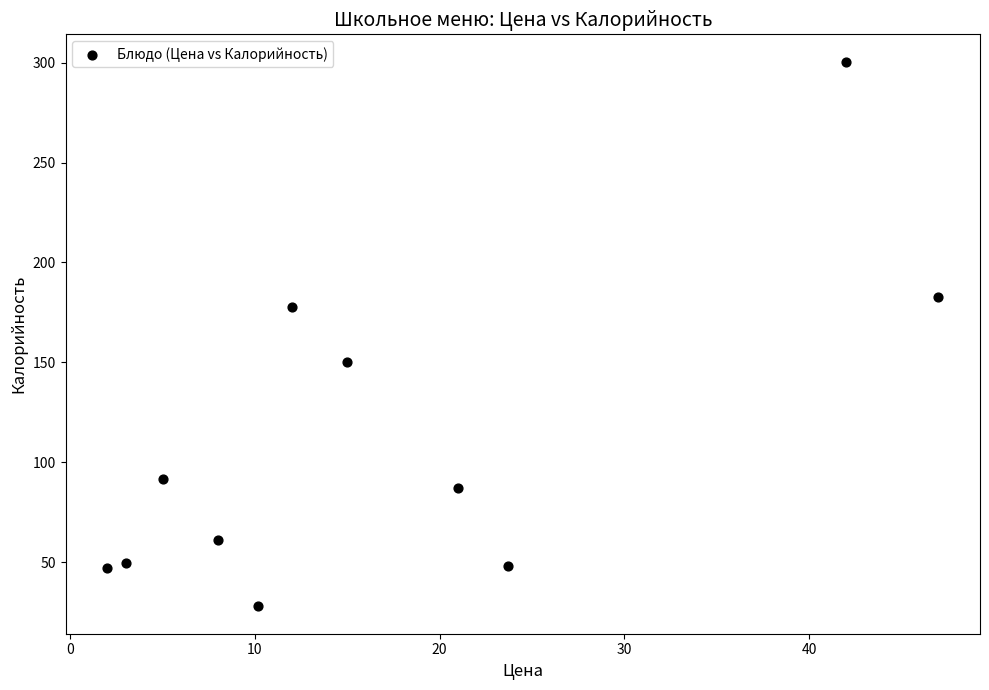

What is the average X value?

17.2